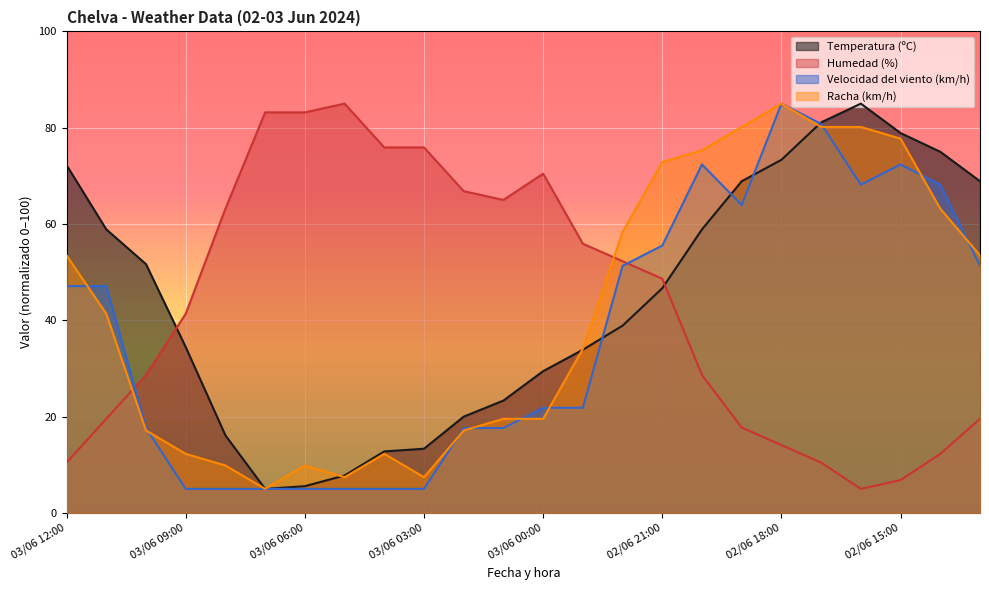

Rank the categories by Velocidad del viento (km/h) value from highest to lowest.

02/06 18:00, 02/06 17:00, 02/06 20:00, 02/06 15:00, 02/06 16:00, 02/06 14:00, 02/06 19:00, 02/06 21:00, 02/06 22:00, 02/06 13:00, 03/06 12:00, 03/06 11:00, 03/06 00:00, 02/06 23:00, 03/06 10:00, 03/06 02:00, 03/06 01:00, 03/06 09:00, 03/06 08:00, 03/06 07:00, 03/06 06:00, 03/06 05:00, 03/06 04:00, 03/06 03:00